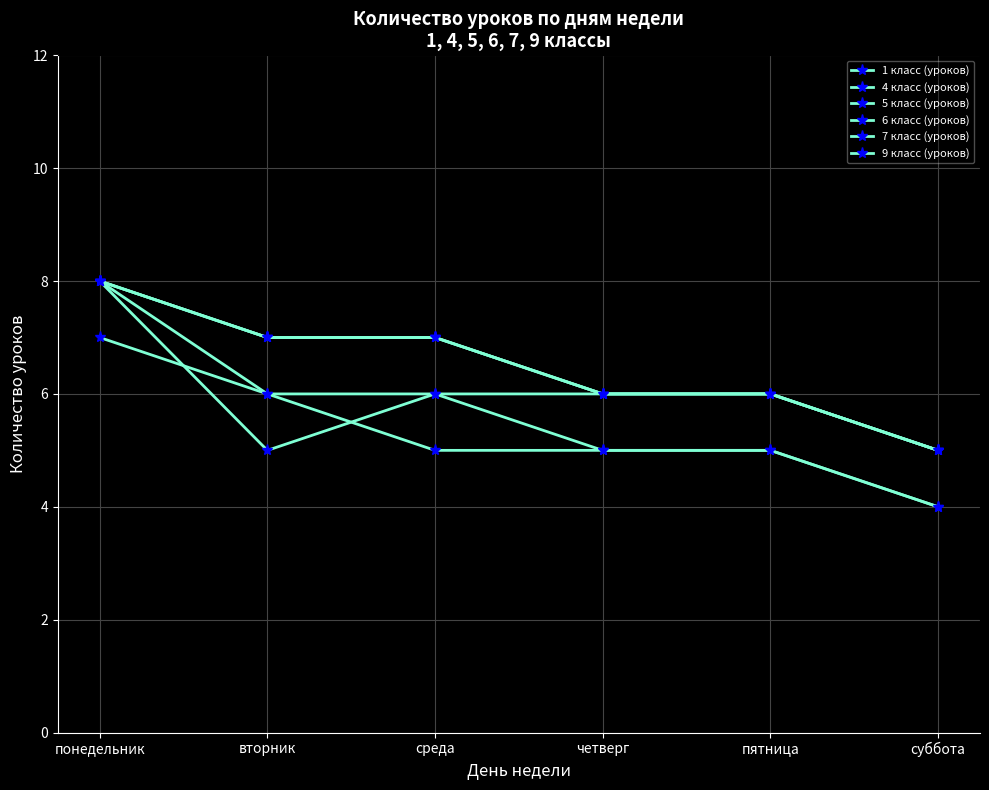

Does the chart have visible grid lines?

Yes